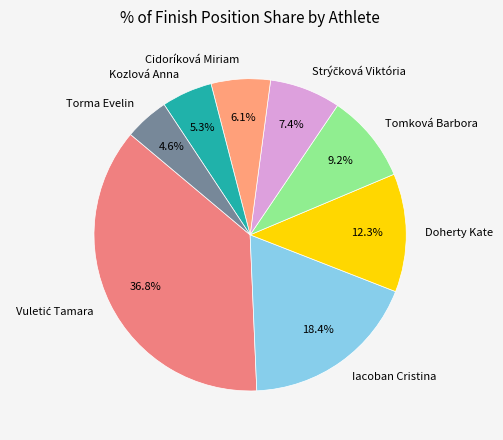

Count the number of slices in the pie.

8